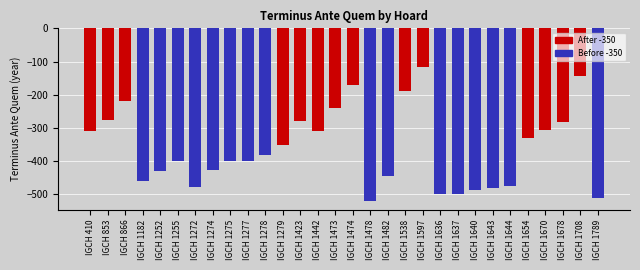

What is the approximate value at IGCH 410?

-310